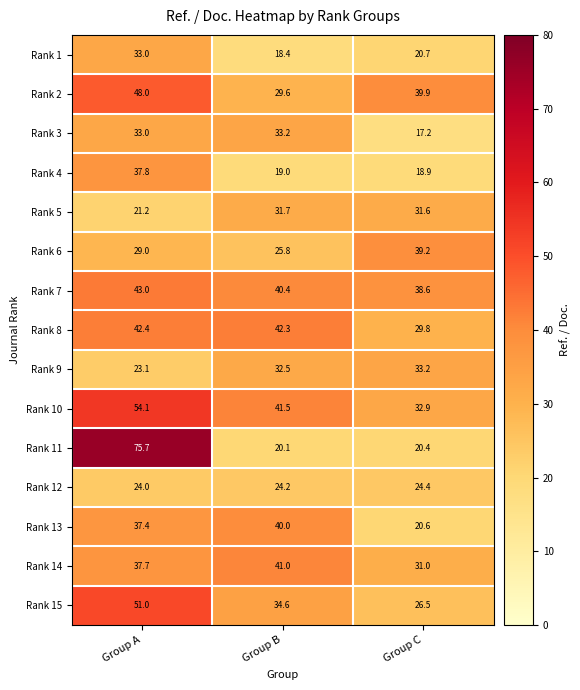

Rank the categories by Rank 14 value from highest to lowest.

Group B, Group A, Group C